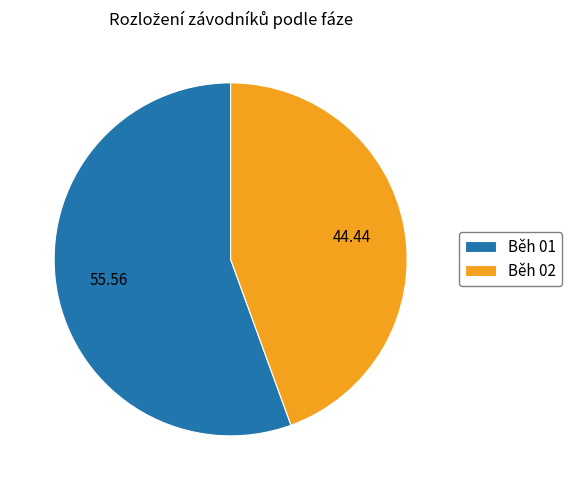

Between Běh 02 and Běh 01, which is larger?

Běh 01